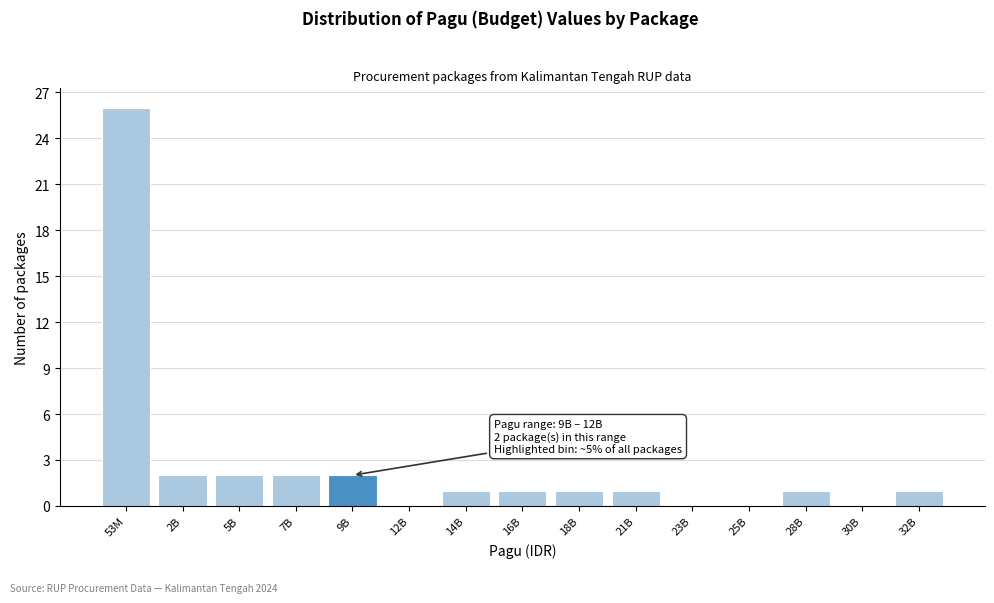

Reading right to left, transcribe all the data shown in this chart.

32B=1	30B=0	28B=1	25B=0	23B=0	21B=1	18B=1	16B=1	14B=1	12B=0	9B=2	7B=2	5B=2	2B=2	53M=26